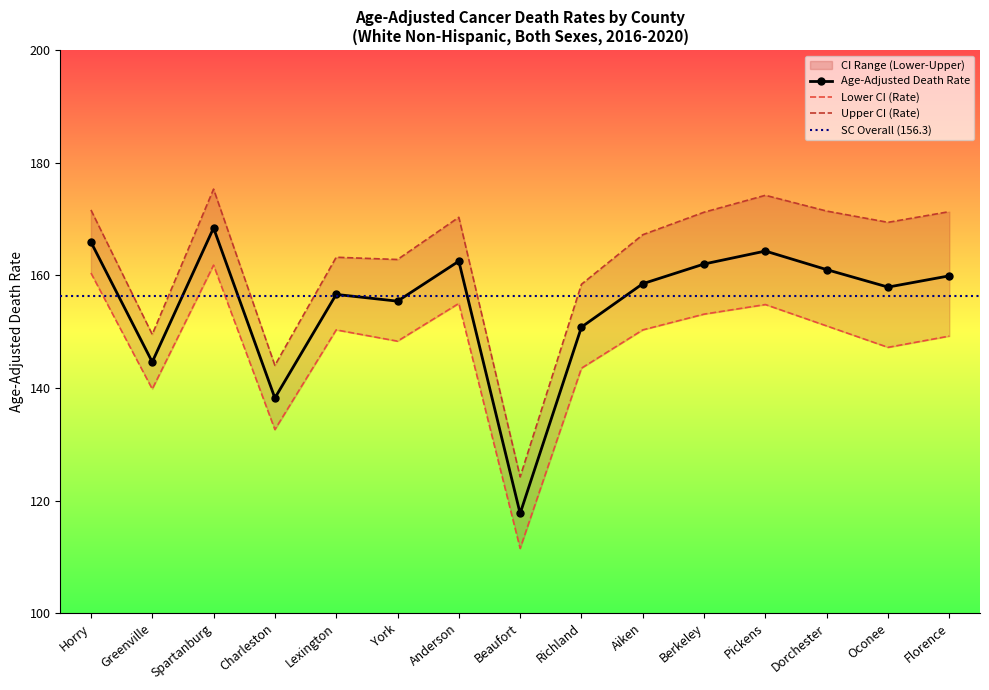

What is the value of the Upper CI (Rate) point at the 11th from the left?

171.2